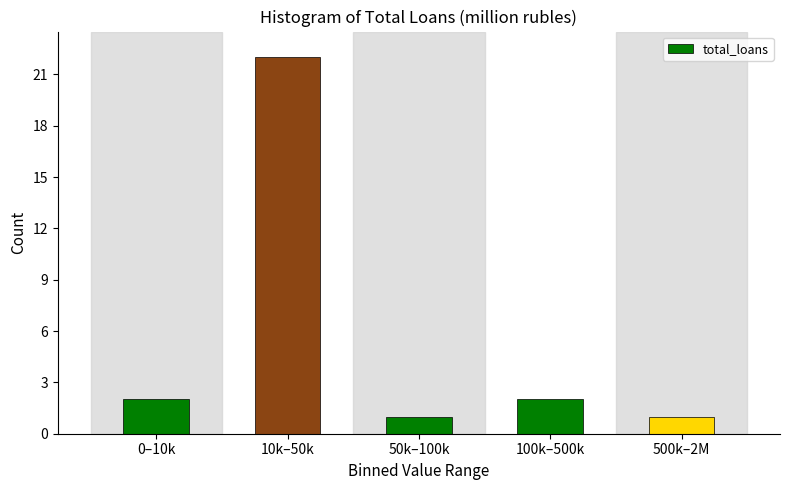

Reading left to right, extract all data points from this chart.

2	22	1	2	1